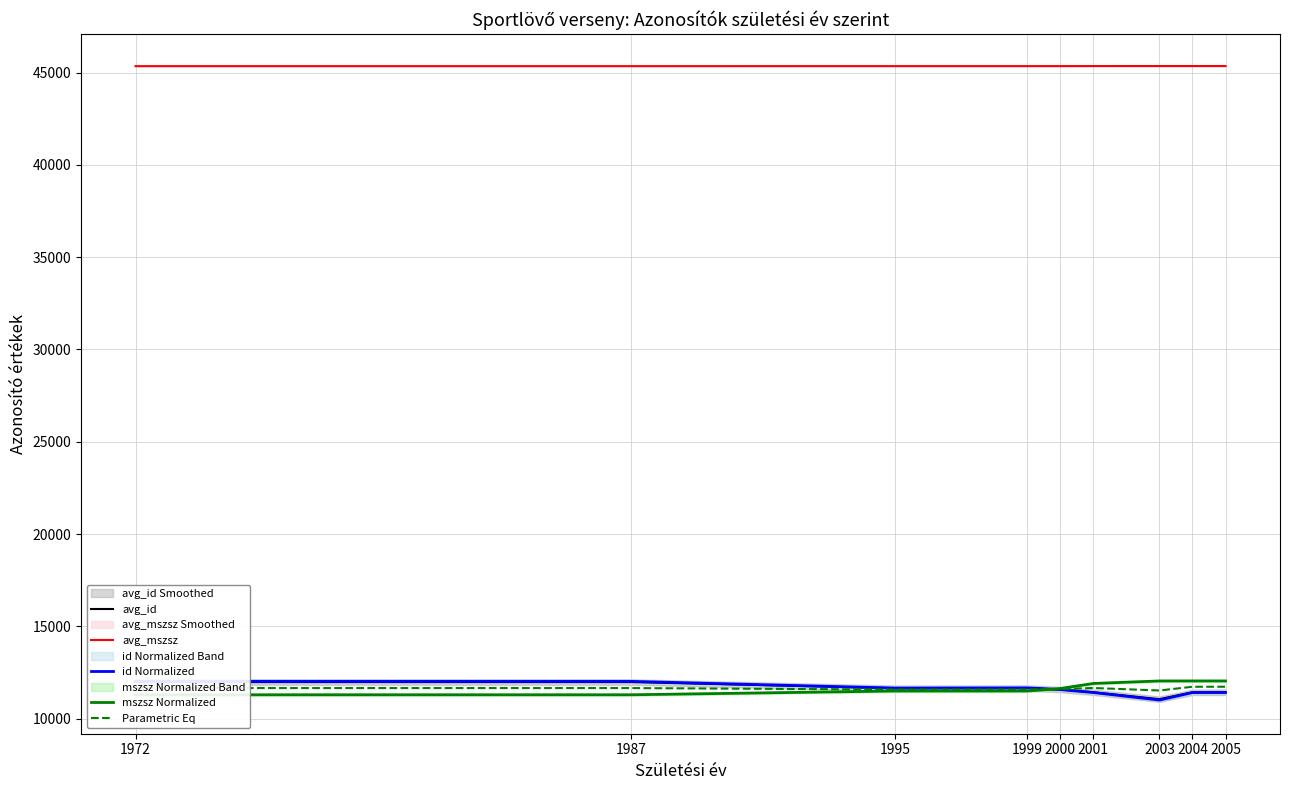

Rank the series by their maximum value, from highest to lowest.

avg_mszsz, mszsz Normalized, id Normalized, avg_id, Parametric Eq